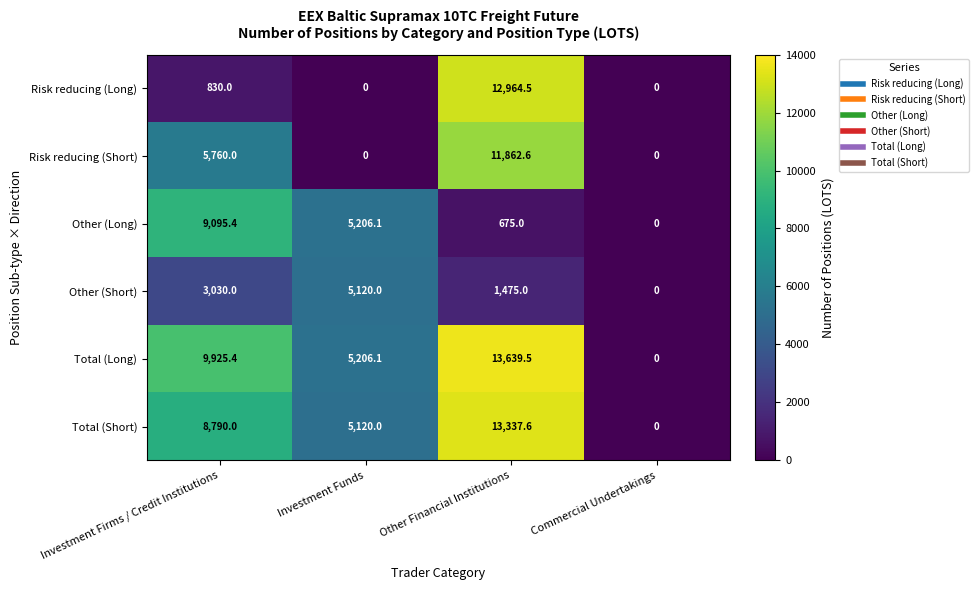

Reading left to right, list all the values displayed in this chart.

Risk reducing (Long): Investment Firms / Credit Institutions=830.0	Investment Funds=0.0	Other Financial Institutions=12964.5	Commercial Undertakings=0.0
Risk reducing (Short): Investment Firms / Credit Institutions=5760.0	Investment Funds=0.0	Other Financial Institutions=11862.6	Commercial Undertakings=0.0
Other (Long): Investment Firms / Credit Institutions=9095.4	Investment Funds=5206.1	Other Financial Institutions=675.0	Commercial Undertakings=0.0
Other (Short): Investment Firms / Credit Institutions=3030.0	Investment Funds=5120.0	Other Financial Institutions=1475.0	Commercial Undertakings=0.0
Total (Long): Investment Firms / Credit Institutions=9925.4	Investment Funds=5206.1	Other Financial Institutions=13639.5	Commercial Undertakings=0.0
Total (Short): Investment Firms / Credit Institutions=8790.0	Investment Funds=5120.0	Other Financial Institutions=13337.6	Commercial Undertakings=0.0